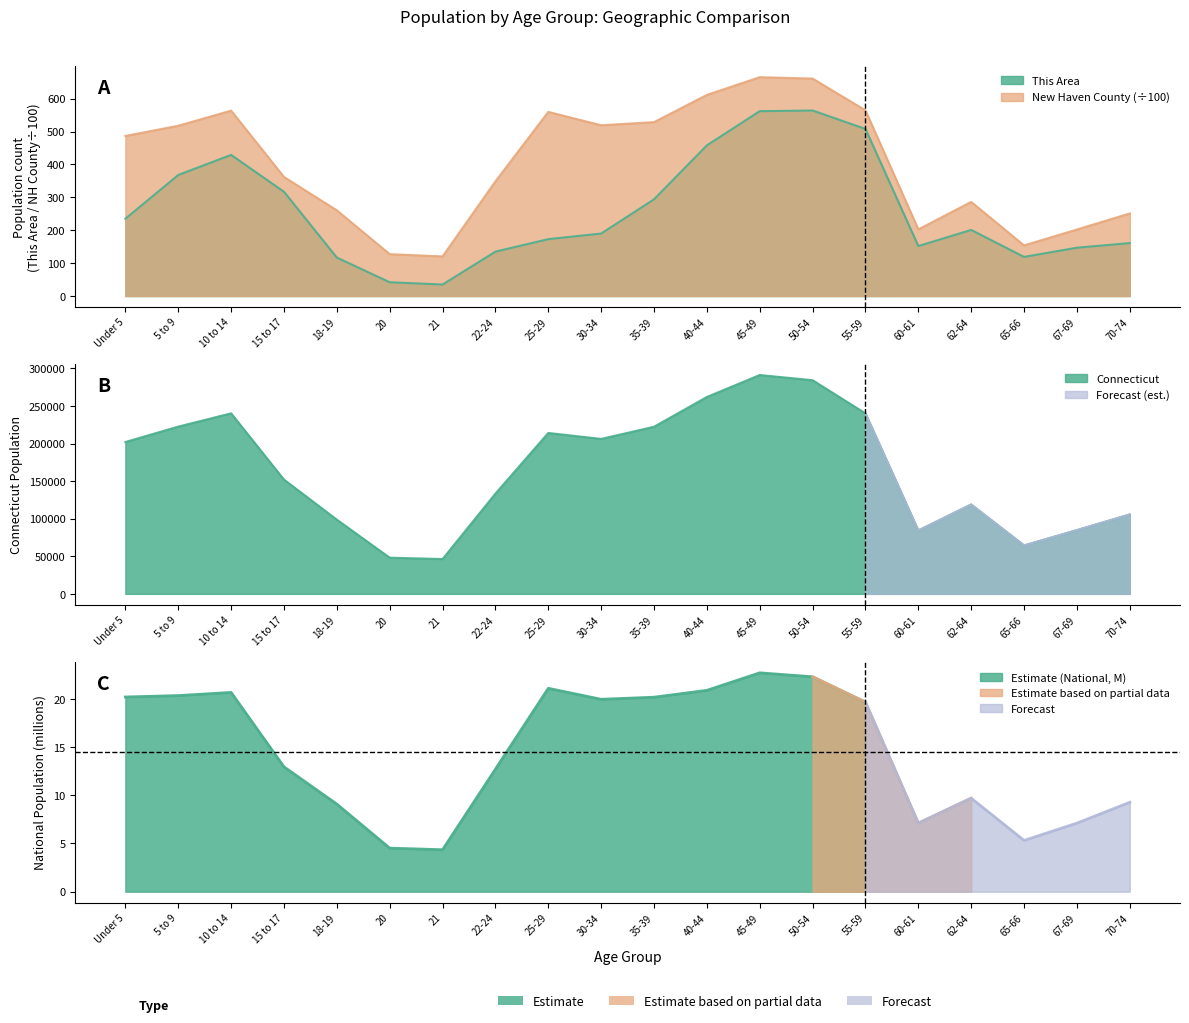

At which category is the sum across all series the highest?

45-49